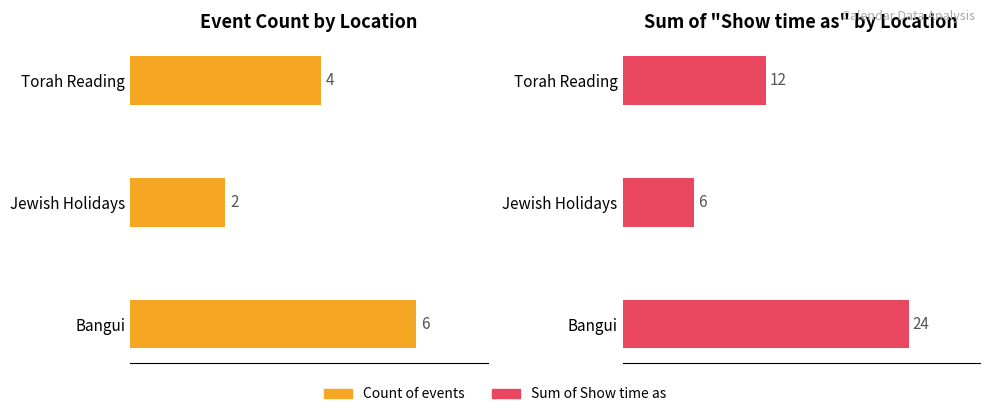

Count the Count of events values in the range 2 to 6.

3